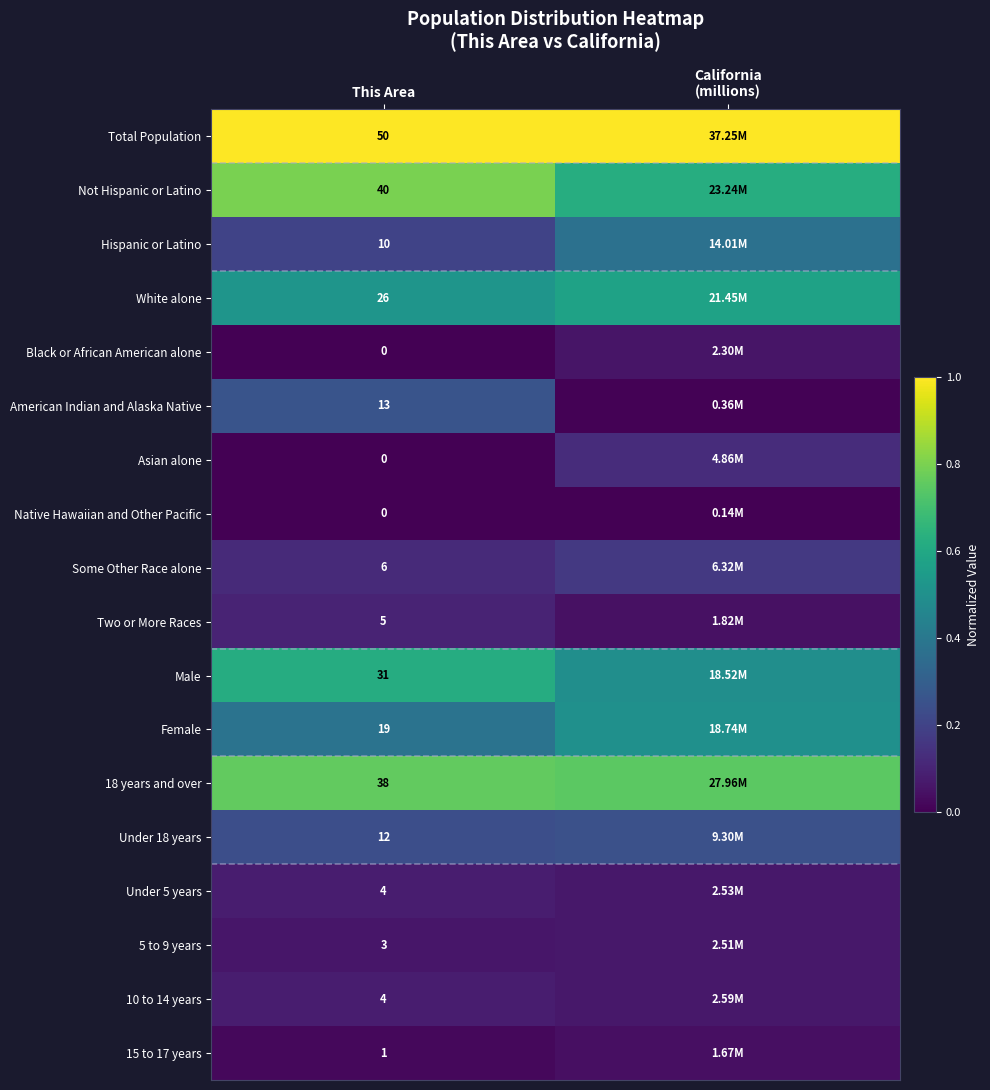

The Not Hispanic or Latino series shows 0.6 at California (millions). True or false?

True